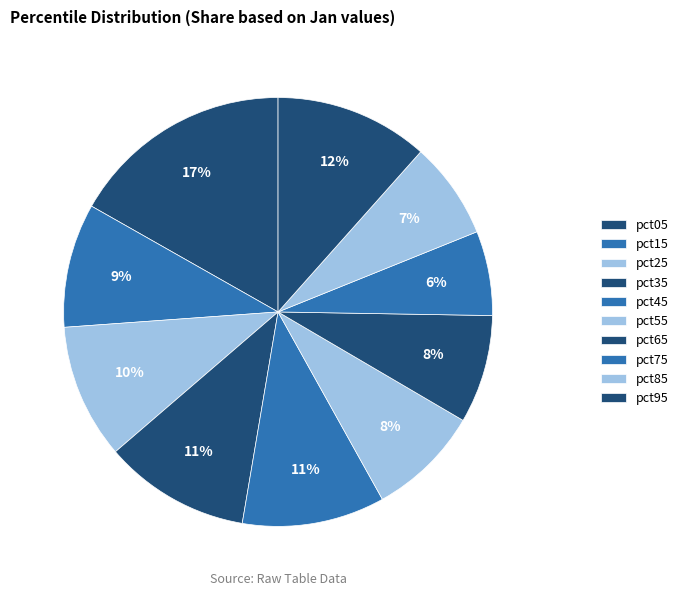

How many segments does this pie chart have?

10